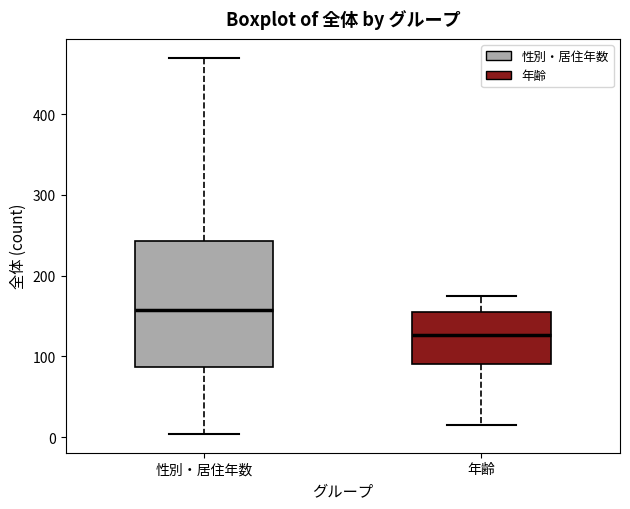

Reading left to right, read every box against the y-axis: the position of its median line, the range the box covers, and the ends of its whiskers. The values are not printed on the chart, so give them approximately, as read against the axis.

性別・居住年数: median 160, box 90 to 240, whiskers 0 to 470
年齢: median 130, box 90 to 160, whiskers 20 to 180